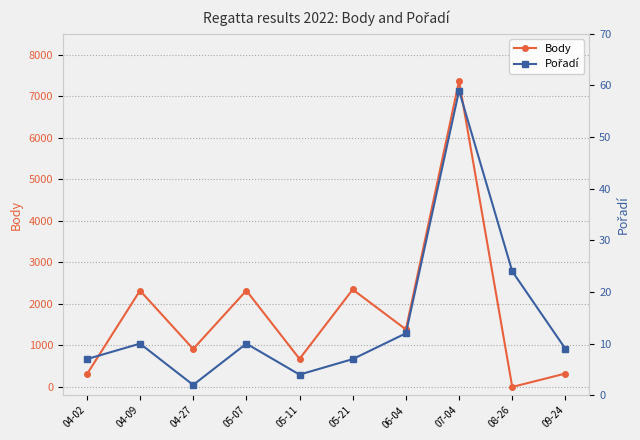

What position from the right is 07-04?

3